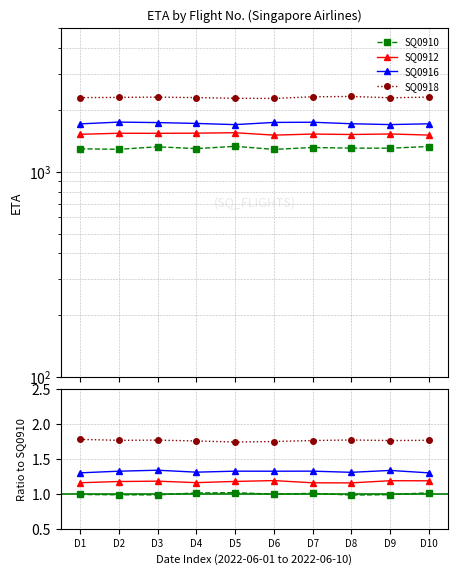

True or false: SQ0918 and SQ0912 intersect in this chart.

False